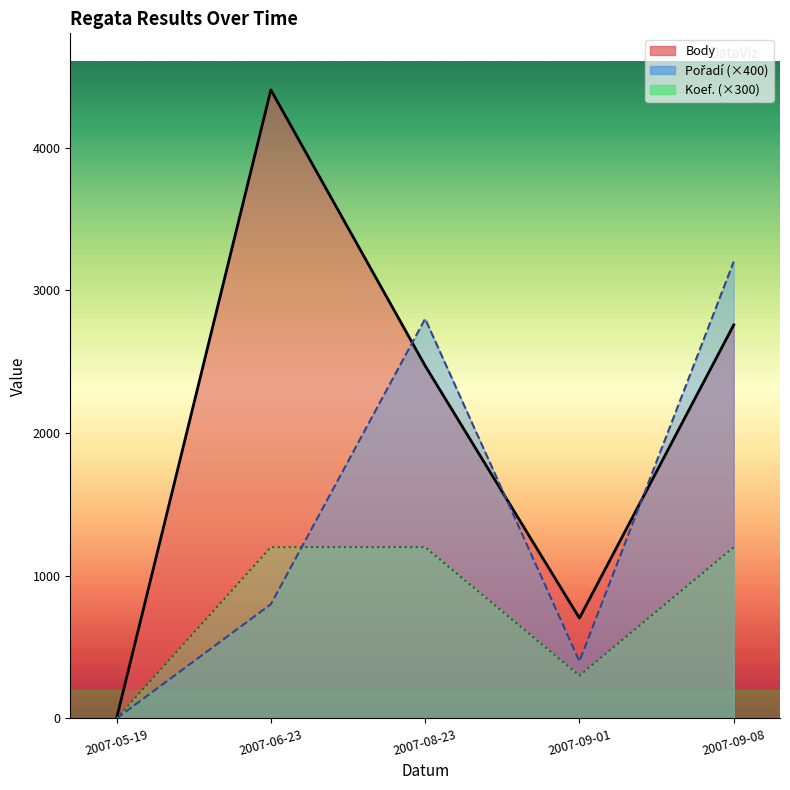

What is the sum of all Body values?

10335